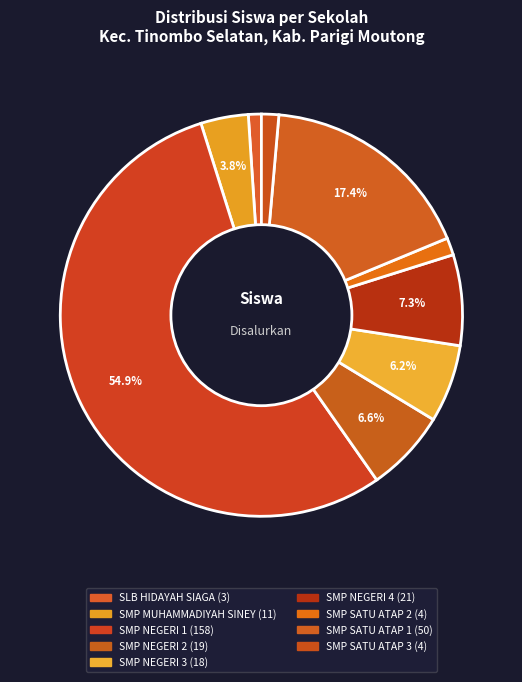

Count the number of slices in the pie.

9